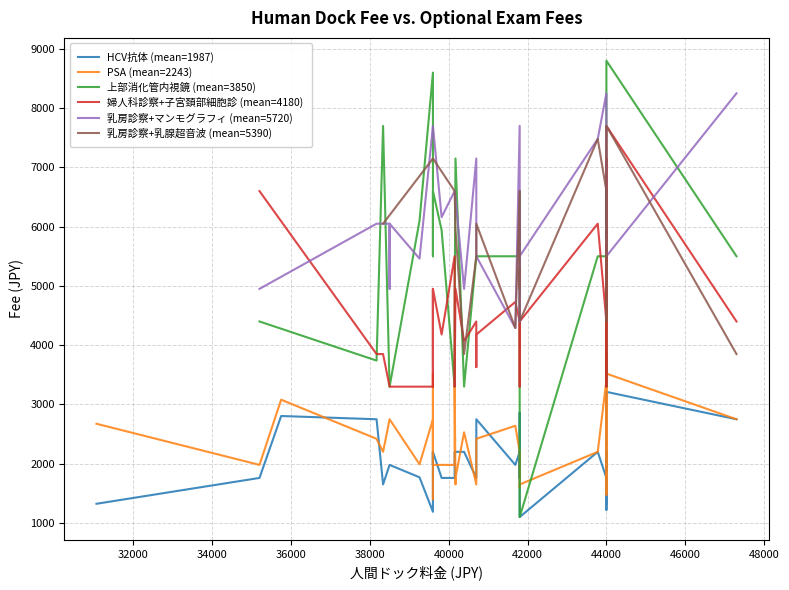

How many interior local valleys does the 婦人科診察+子宮頚部細胞診 (mean=4180) series have?

10